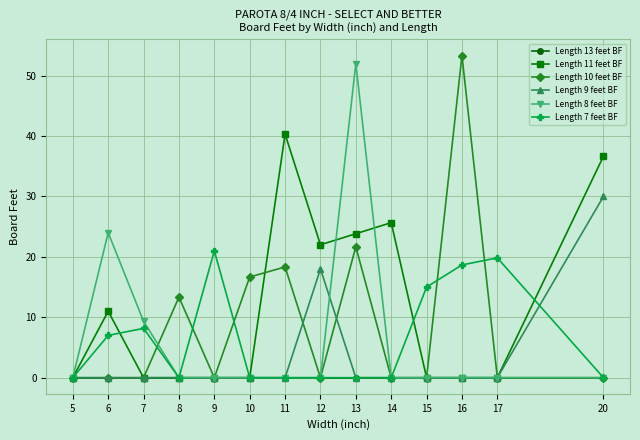

At which category is the sum across all series the highest?

13